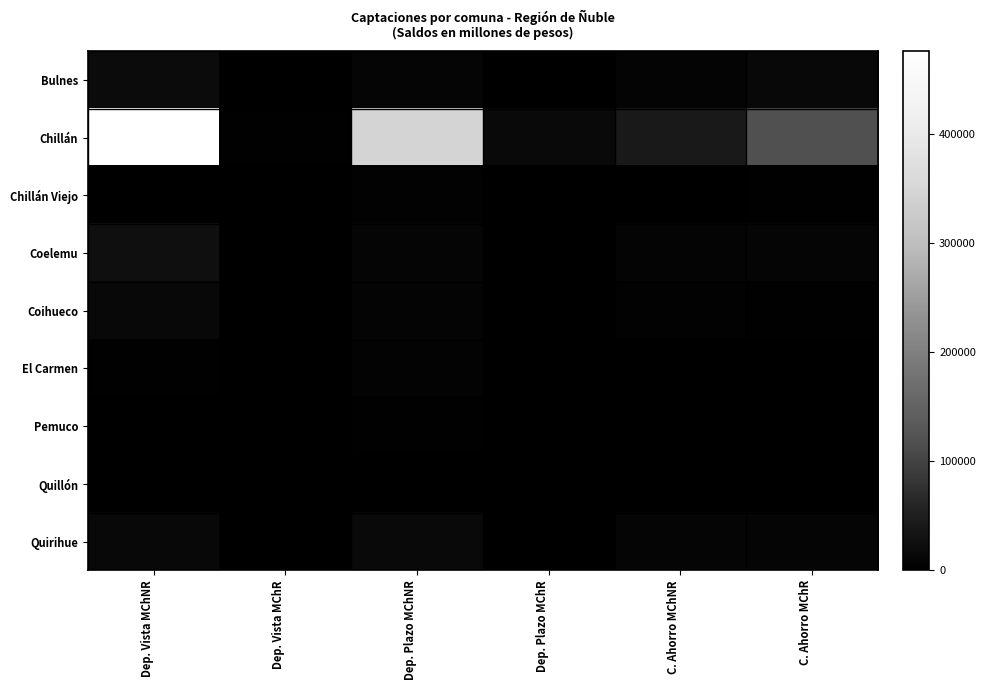

Between Dep. Vista MChNR and C. Ahorro MChR, which series saw the biggest shift?

Chillán